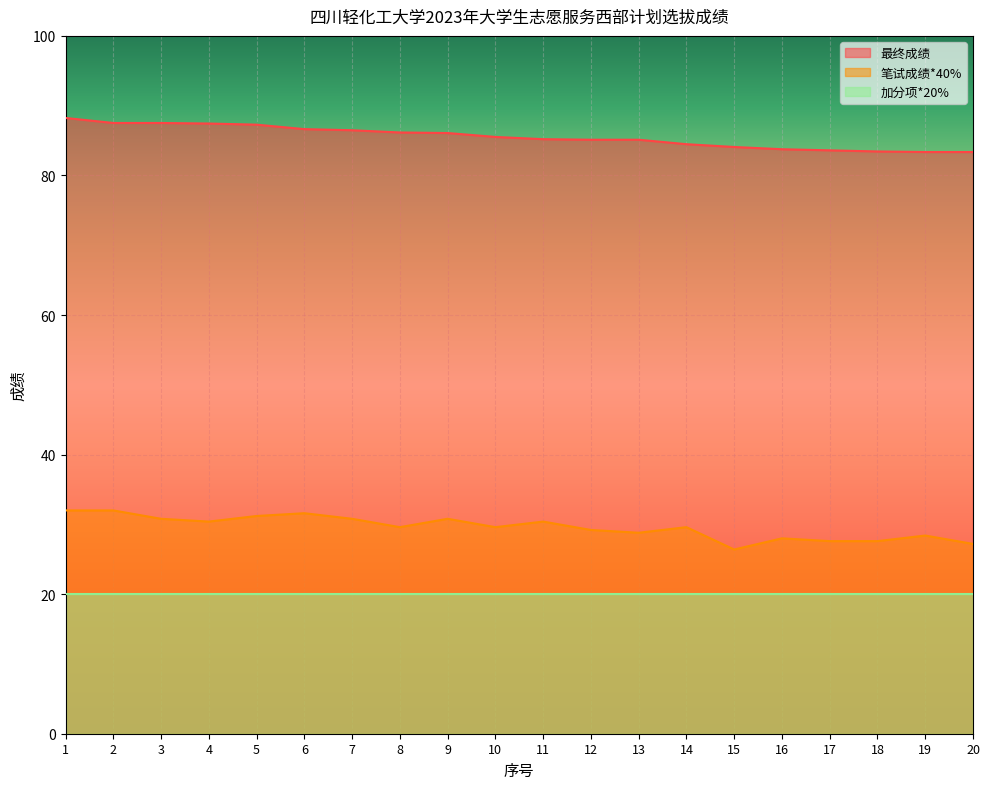

Which series has the largest total across all categories?

最终成绩